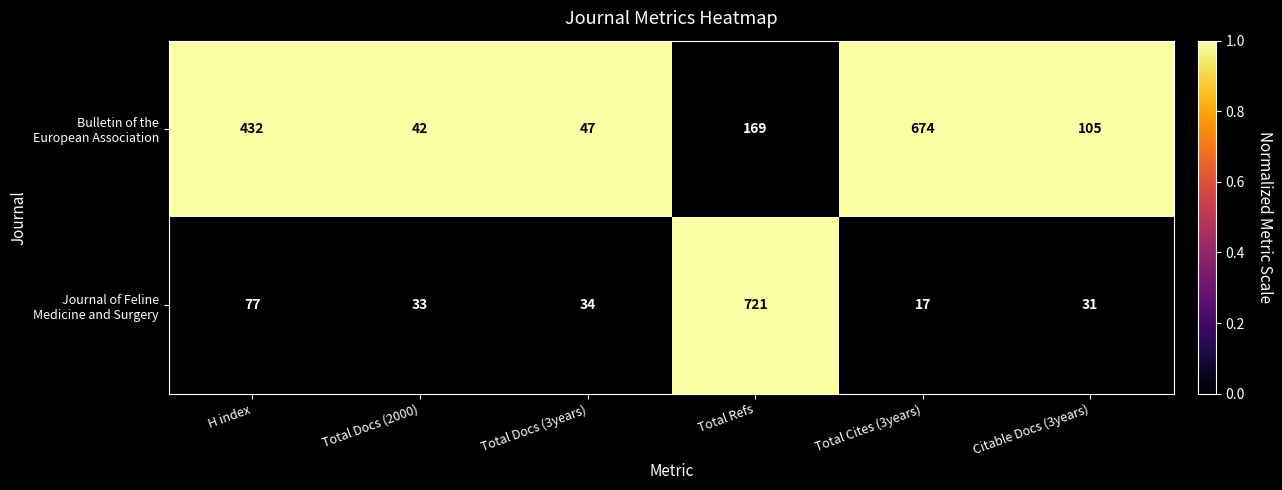

What is the smallest value displayed?

17